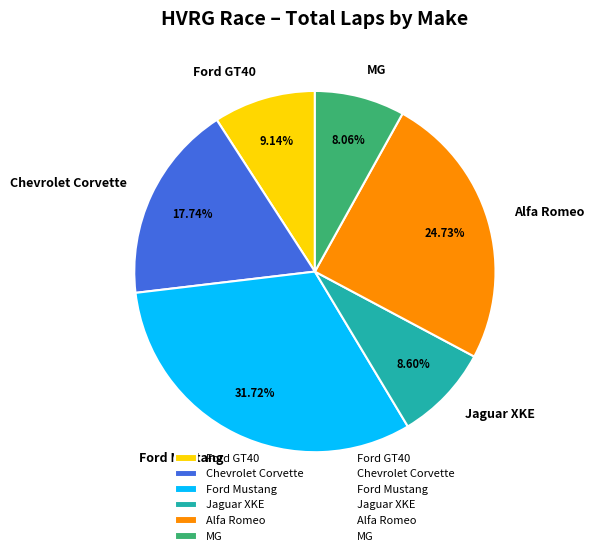

What is the ratio of the value at Chevrolet Corvette to the value at Ford Mustang?

0.6